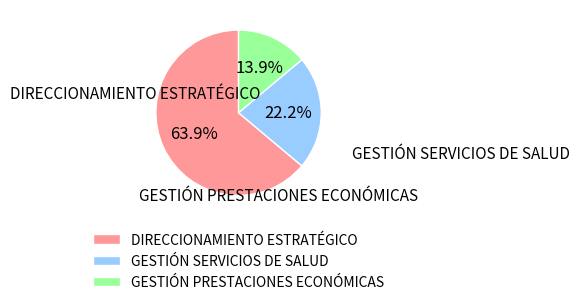

Which slice represents more than half of the pie?

DIRECCIONAMIENTO ESTRATÉGICO